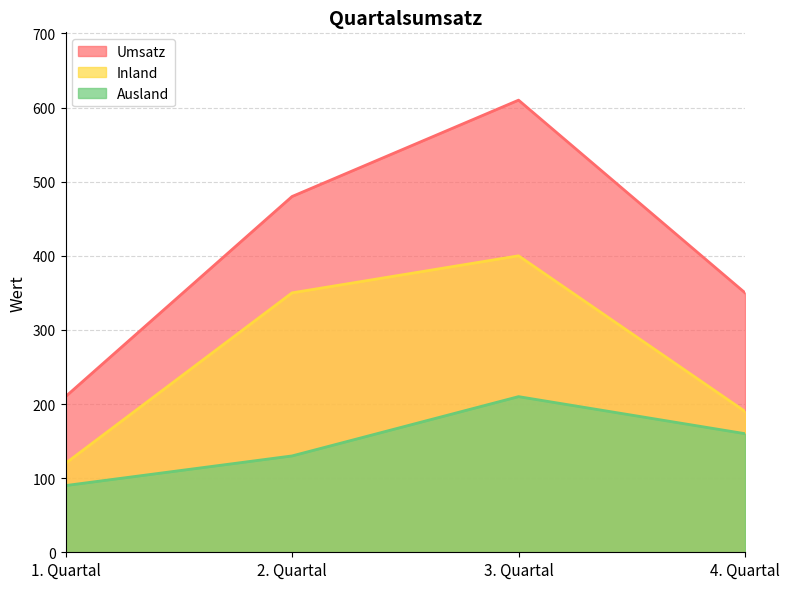

At which label does Ausland reach its minimum?

1. Quartal